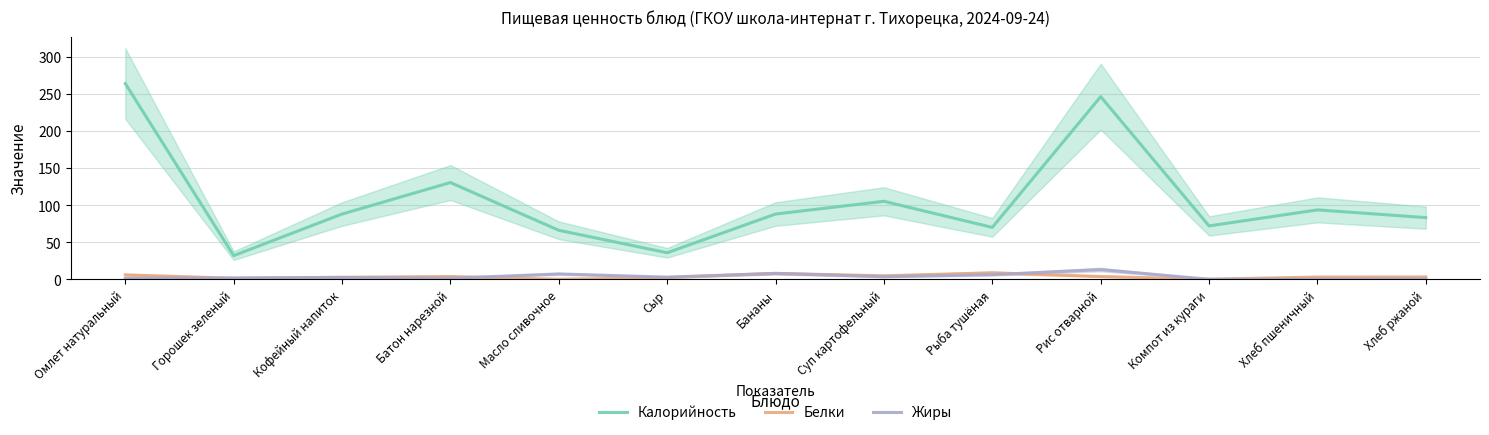

At which category is the sum across all series the highest?

Омлет натуральный